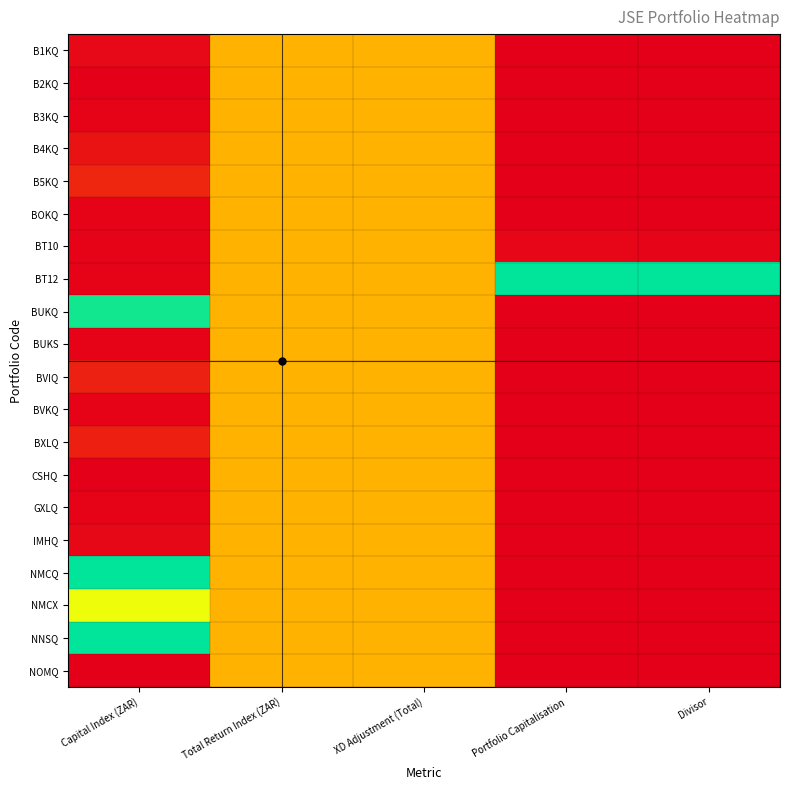

Rank the series by their maximum value, from highest to lowest.

BT12, NNSQ, NMCQ, BUKQ, NMCX, B1KQ, B2KQ, B3KQ, B4KQ, B5KQ, BOKQ, BT10, BUKS, BVIQ, BVKQ, BXLQ, CSHQ, GXLQ, IMHQ, NOMQ